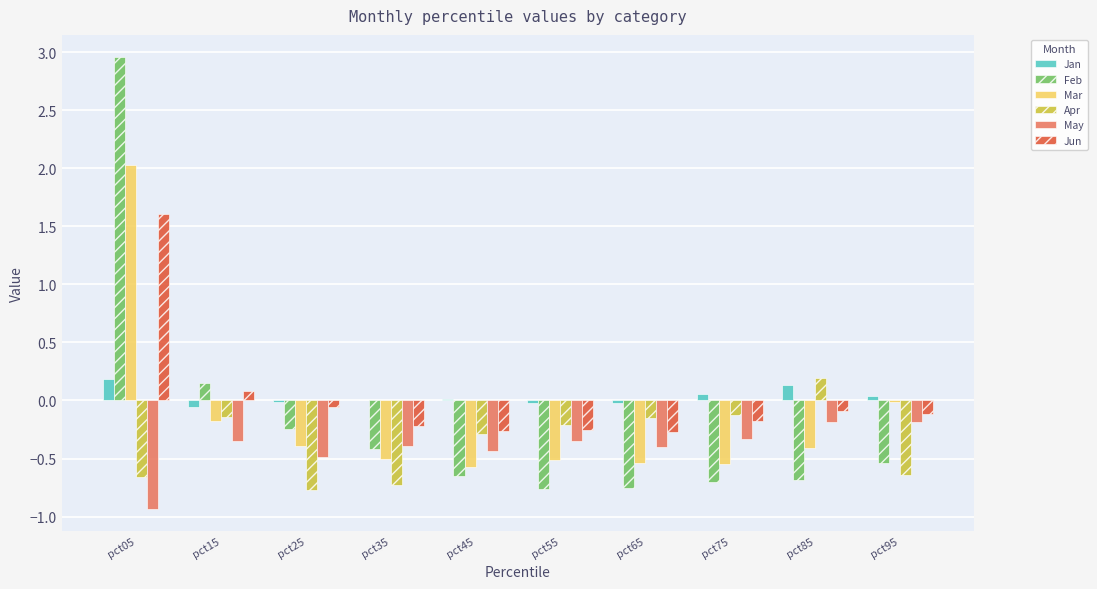

Which series has the widest spread of values?

Feb